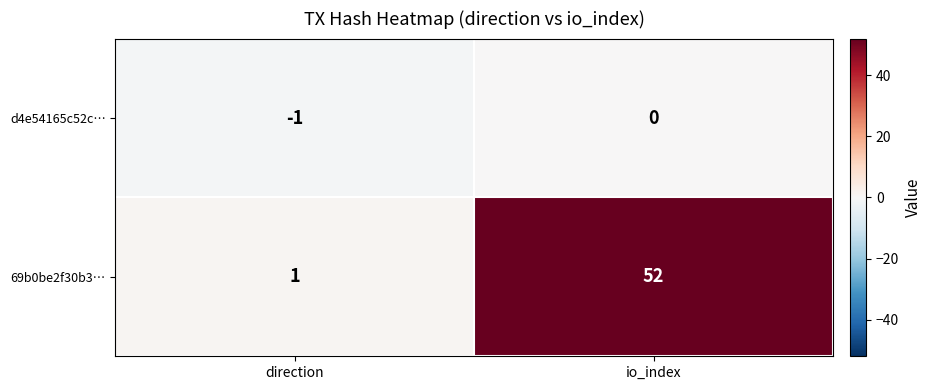

What is the sum of all 69b0be2f30b3… values?

53